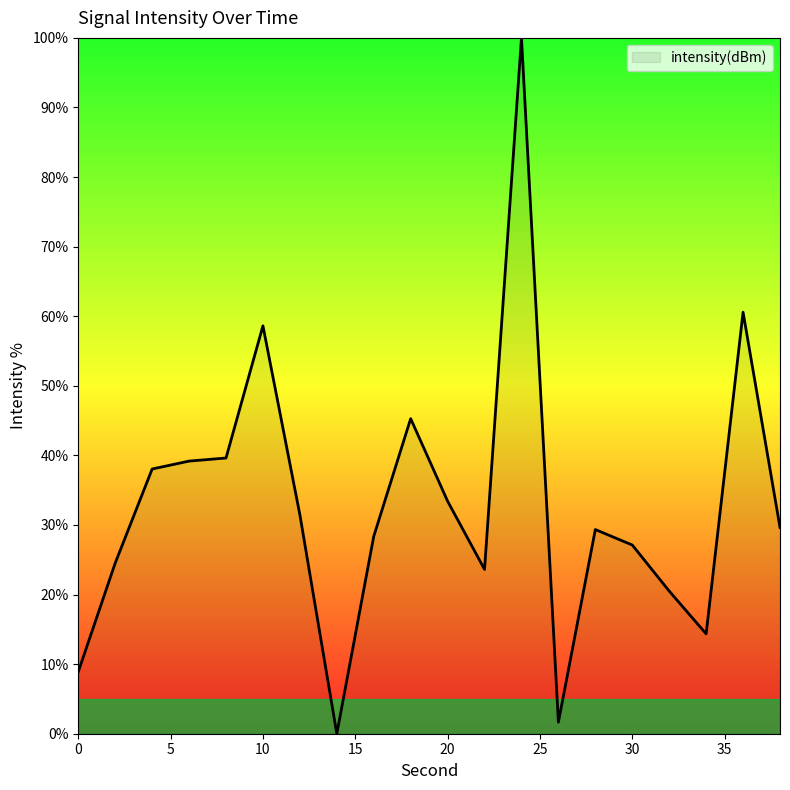

How many lines are shown in the chart?

1